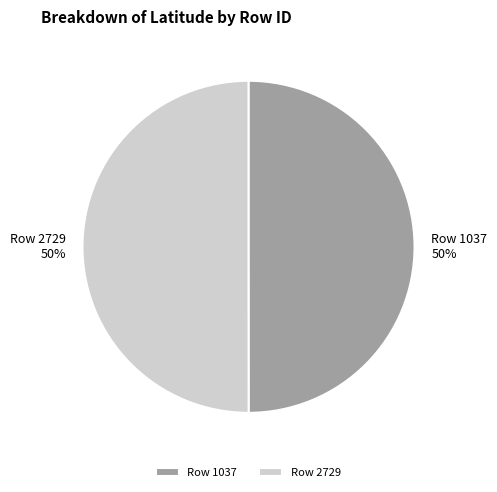

Approximately how many times larger is the value at Row 2729 compared to Row 1037?

1.0